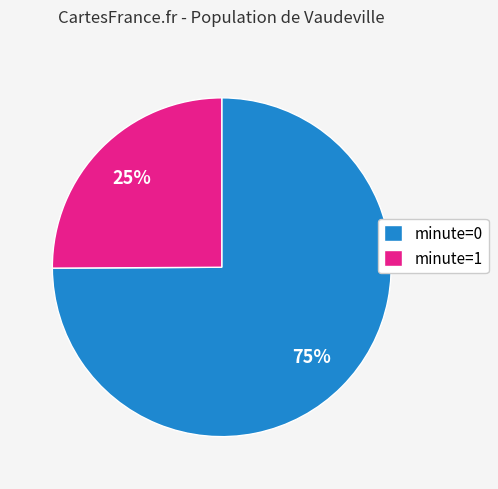

To the nearest percent, what is the average slice percentage?

50%